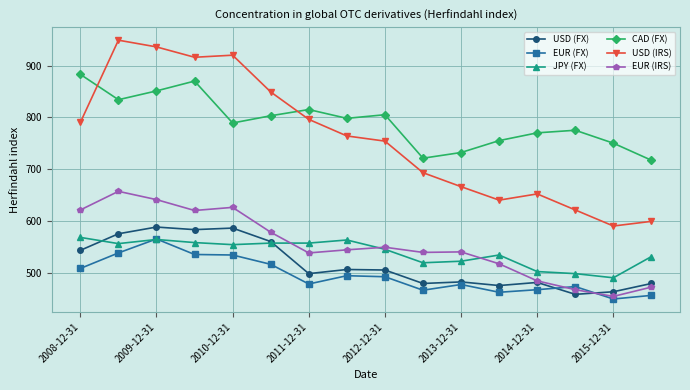

Does the chart display data point markers on the line(s)?

Yes